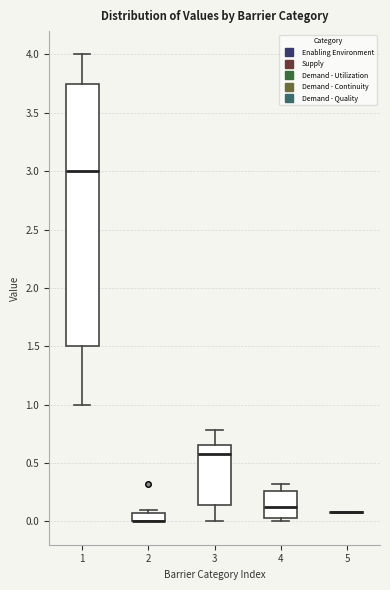

Which box is the tallest, from its lower edge to its upper edge?

1